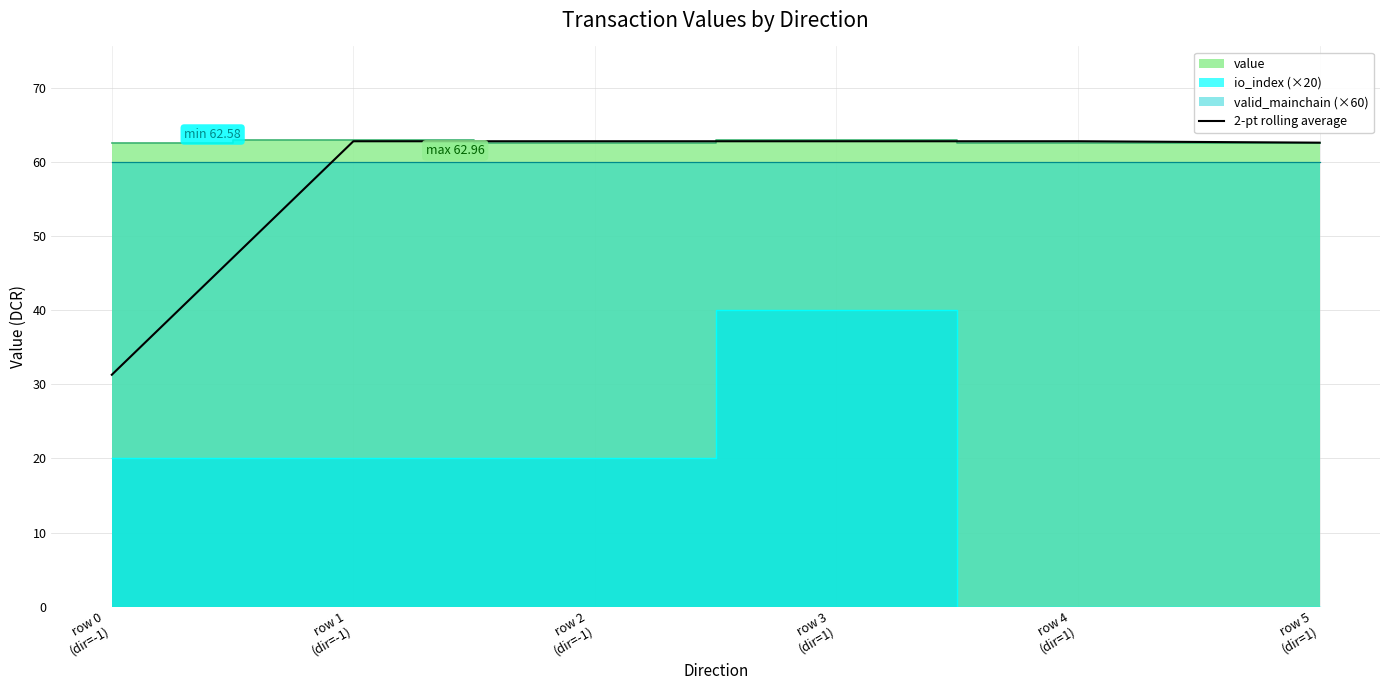

What is the maximum value for 2-pt rolling average?

62.8